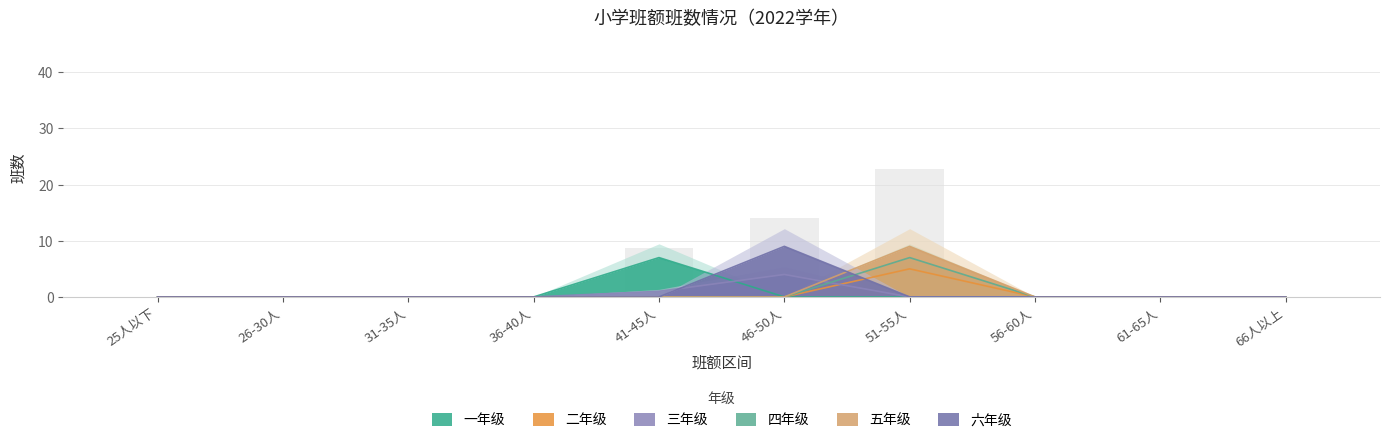

Reading left to right, transcribe all the data shown in this chart.

一年级: 0	0	0	0	7	0	0	0	0	0
二年级: 0	0	0	0	0	0	5	0	0	0
三年级: 0	0	0	0	1	4	0	0	0	0
四年级: 0	0	0	0	0	0	7	0	0	0
五年级: 0	0	0	0	0	0	9	0	0	0
六年级: 0	0	0	0	0	9	0	0	0	0